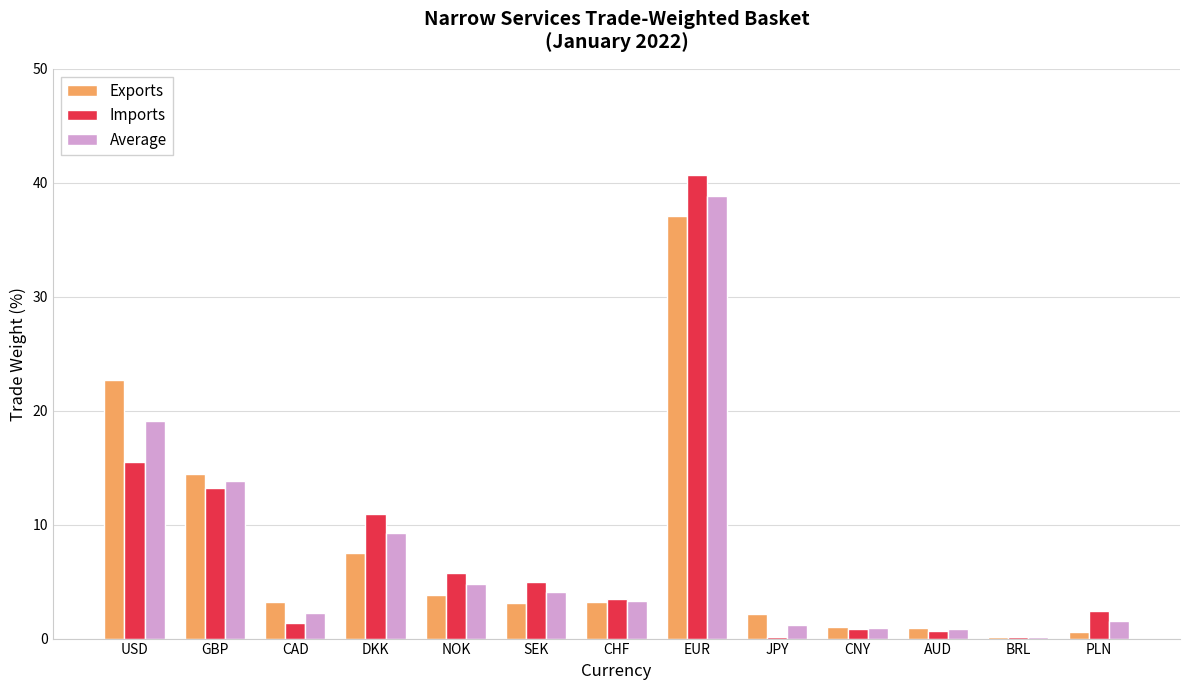

True or false: Imports has a value of 40.7 at EUR.

True